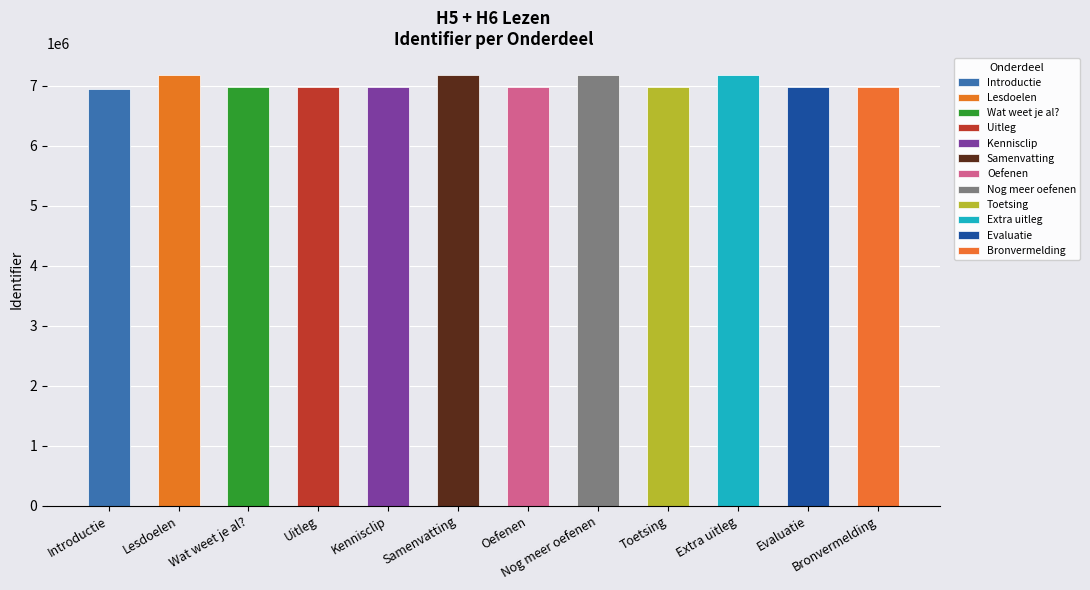

Reading left to right, what are all the values shown in this chart?

Introductie=6950611	Lesdoelen=7183513	Wat weet je al?=6984375	Uitleg=6985313	Kennisclip=6985736	Samenvatting=7183488	Oefenen=6985748	Nog meer oefenen=7183519	Toetsing=6985782	Extra uitleg=7183527	Evaluatie=6985785	Bronvermelding=6985786